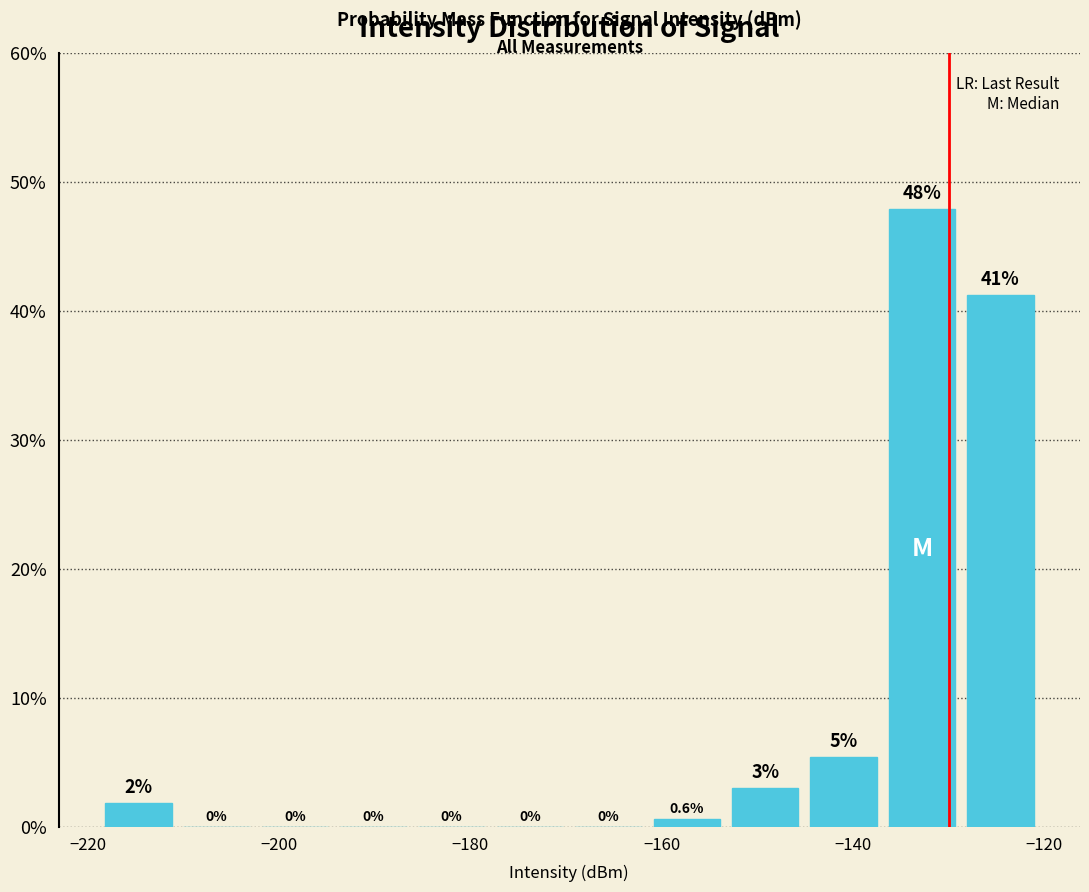

Which range on the x-axis has the tallest bar?

-136 to -128